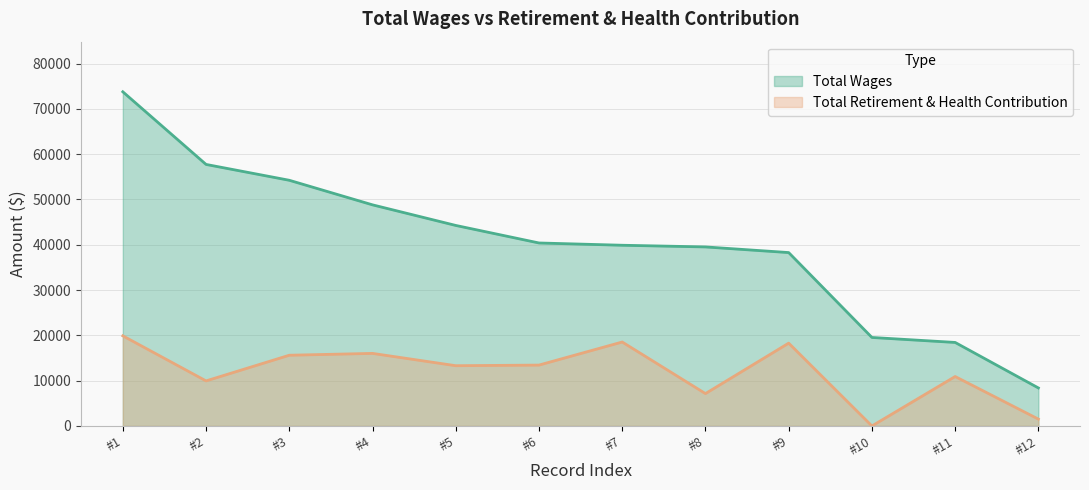

What is the minimum value for Total Wages?

8390